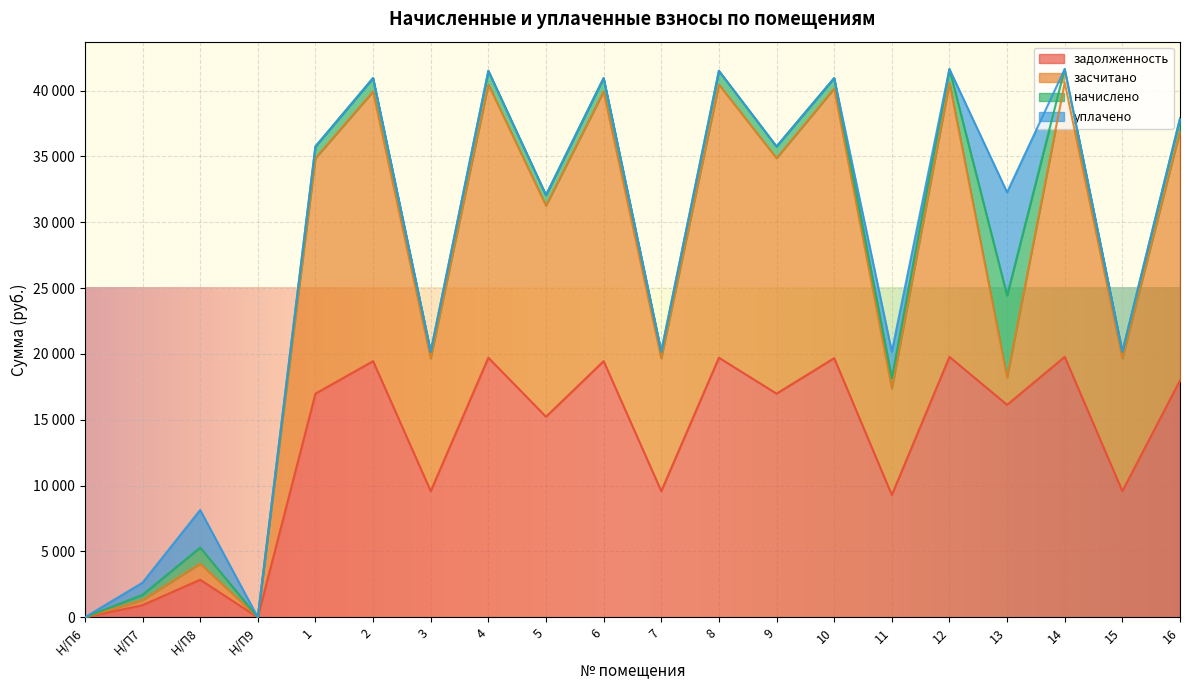

Rank the categories by задолженность value from highest to lowest.

12, 14, 4, 8, 10, 2, 6, 16, 1, 9, 13, 5, 3, 7, 15, 11, Н/П8, Н/П7, Н/П6, Н/П9